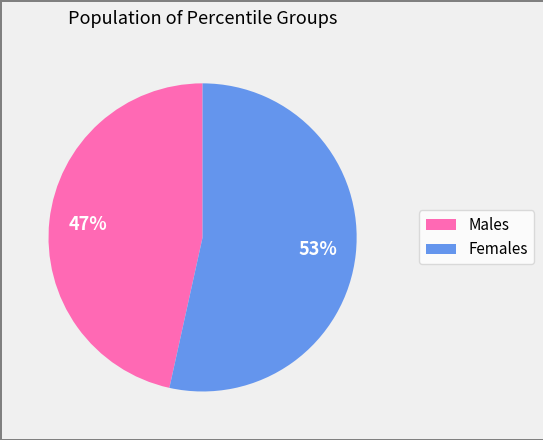

To the nearest percent, what is the average slice percentage?

50%